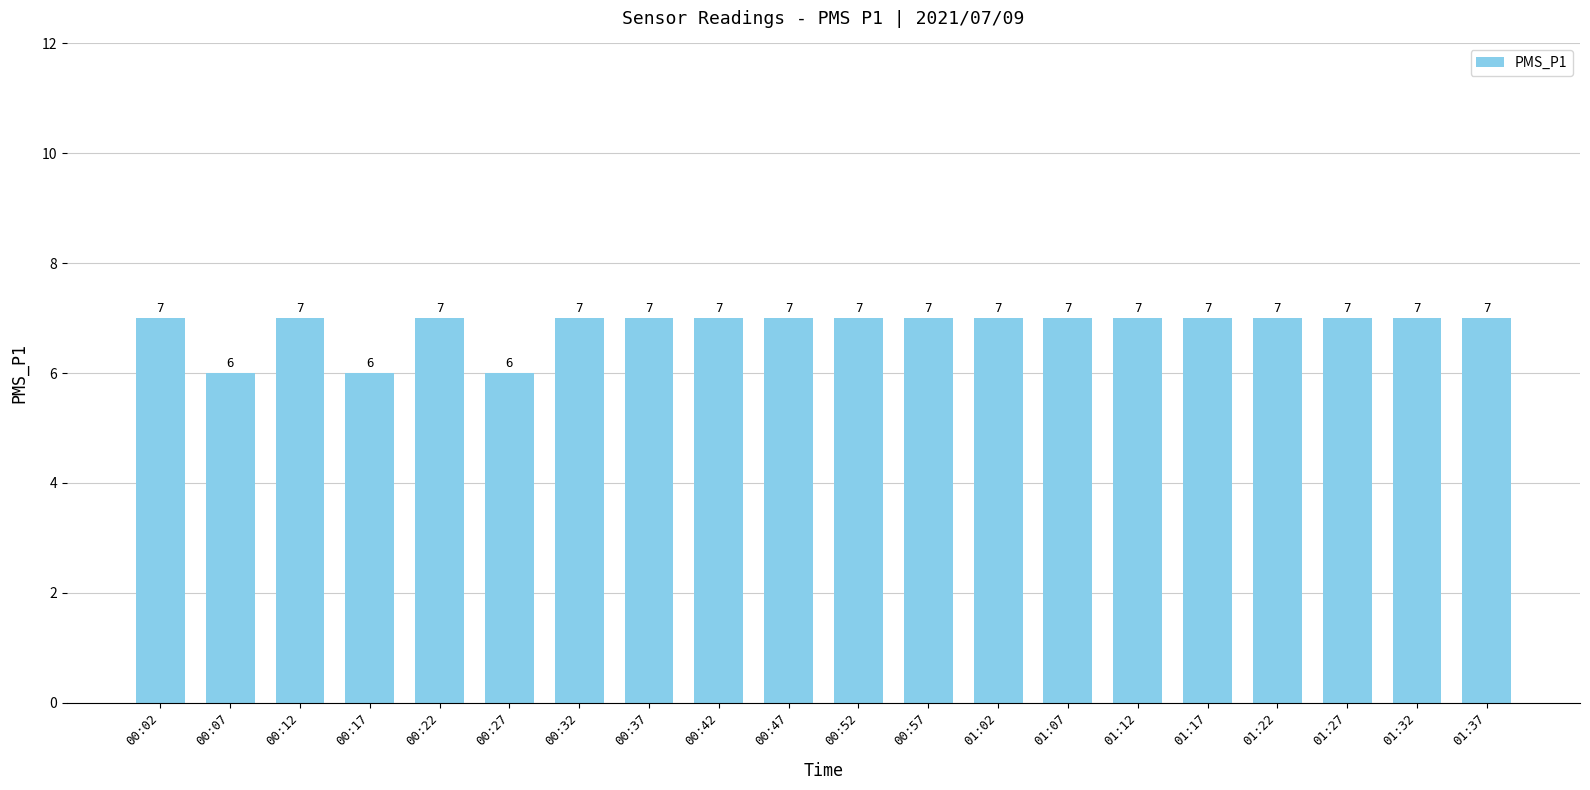

What is the sum of the values at 01:02 and 01:37?

14